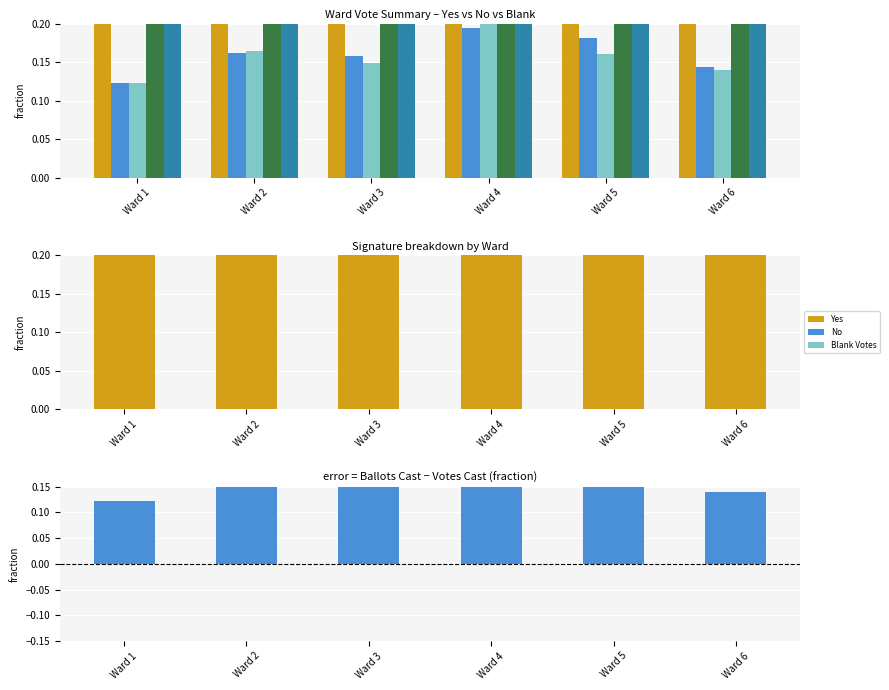

What is the difference between the highest and lowest values at Ward 3?

0.6